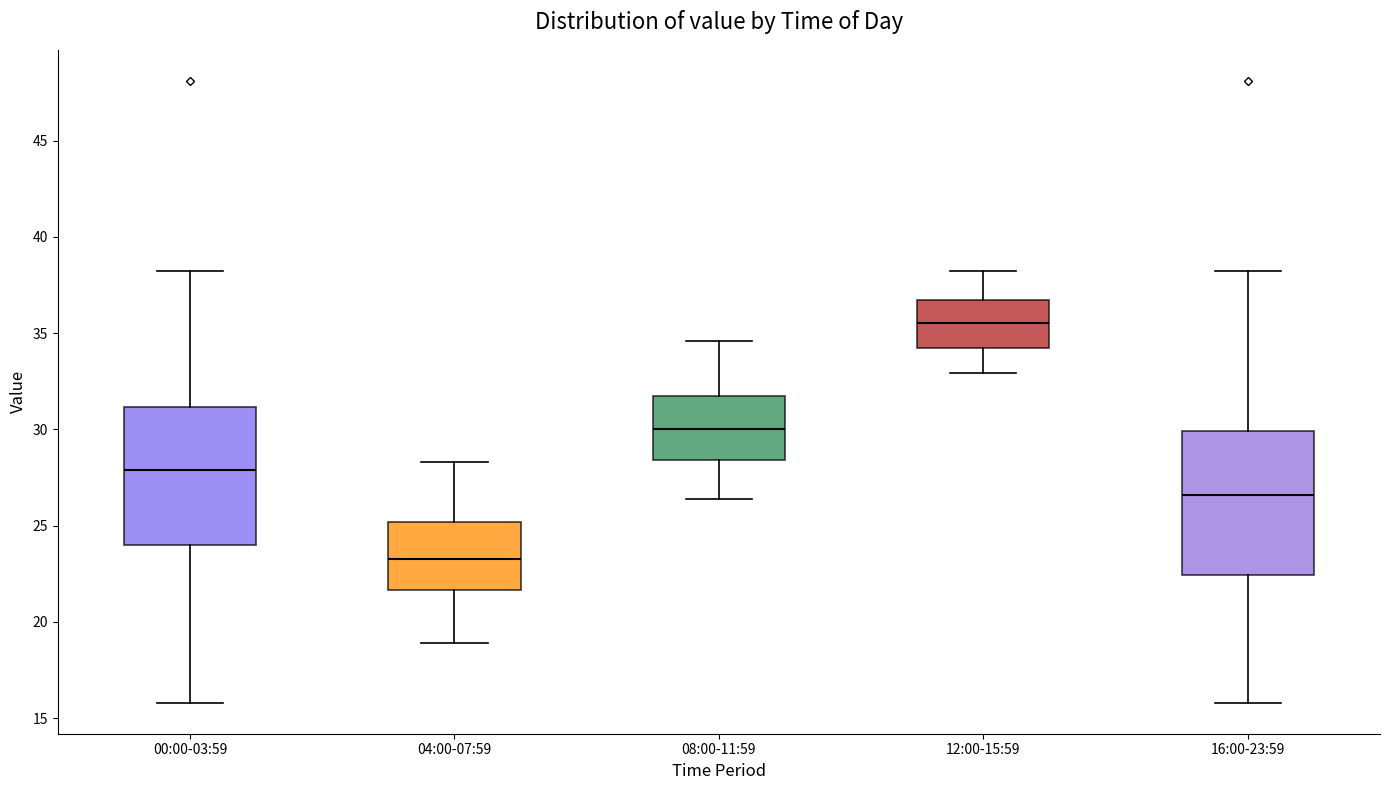

Reading left to right, transcribe this box plot: for each box, give where its median line is, the range the box spans, and where its two whiskers end, as read against the y-axis. The values are not printed on the chart, so give them approximately, as read against the axis.

00:00-03:59: median 28.0, box 24.0 to 31.0, whiskers 16.0 to 38.0
04:00-07:59: median 23.5, box 21.5 to 25.0, whiskers 19.0 to 28.5
08:00-11:59: median 30.0, box 28.5 to 32.0, whiskers 26.5 to 34.5
12:00-15:59: median 35.5, box 34.0 to 36.5, whiskers 33.0 to 38.0
16:00-23:59: median 26.5, box 22.5 to 30.0, whiskers 16.0 to 38.0